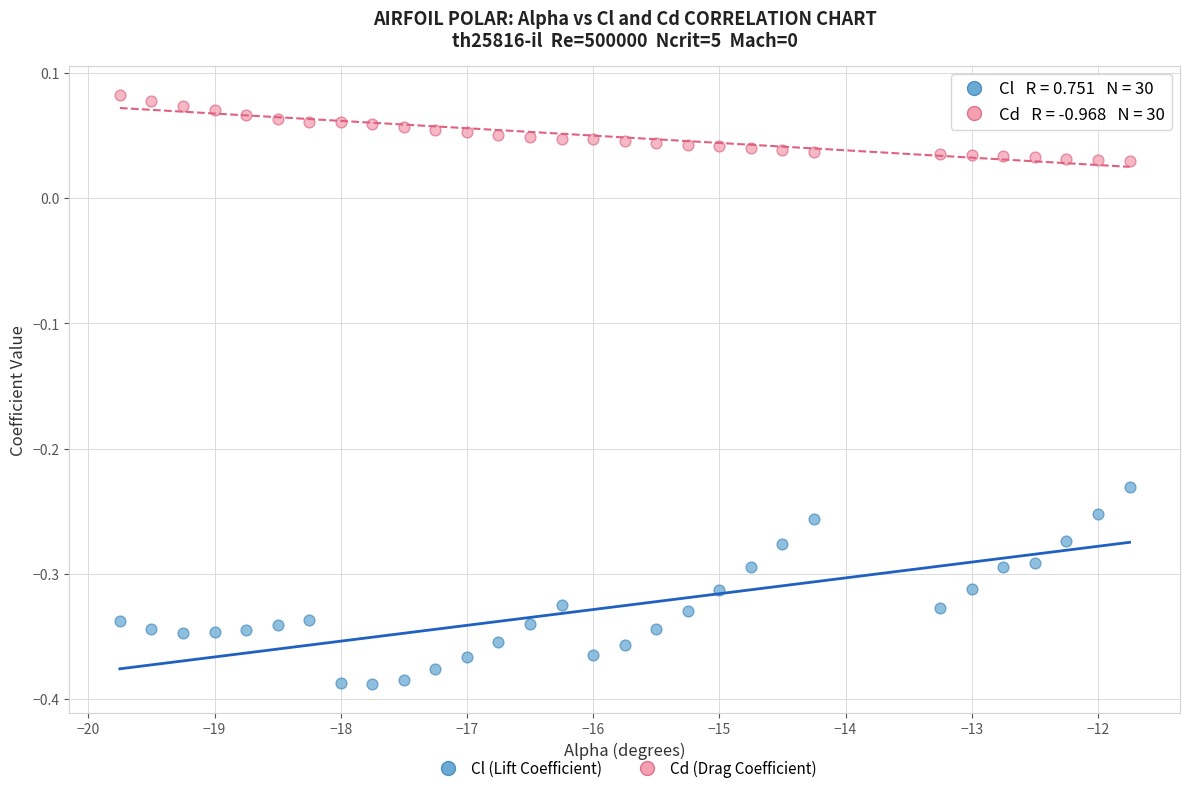

Across all data points, what is the range of X values (max minus min)?

8.0